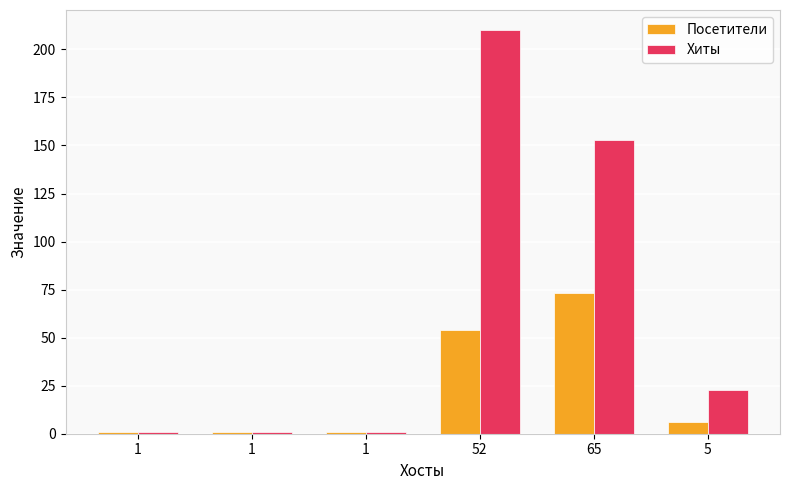

What are all the series names shown in the legend?

Посетители, Хиты